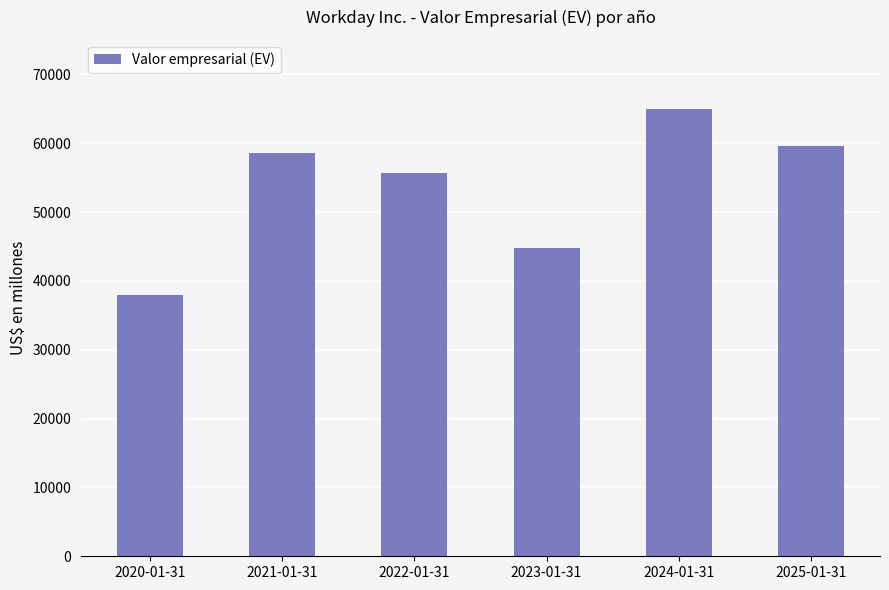

What is the difference between the values at 2025-01-31 and 2024-01-31?

5361